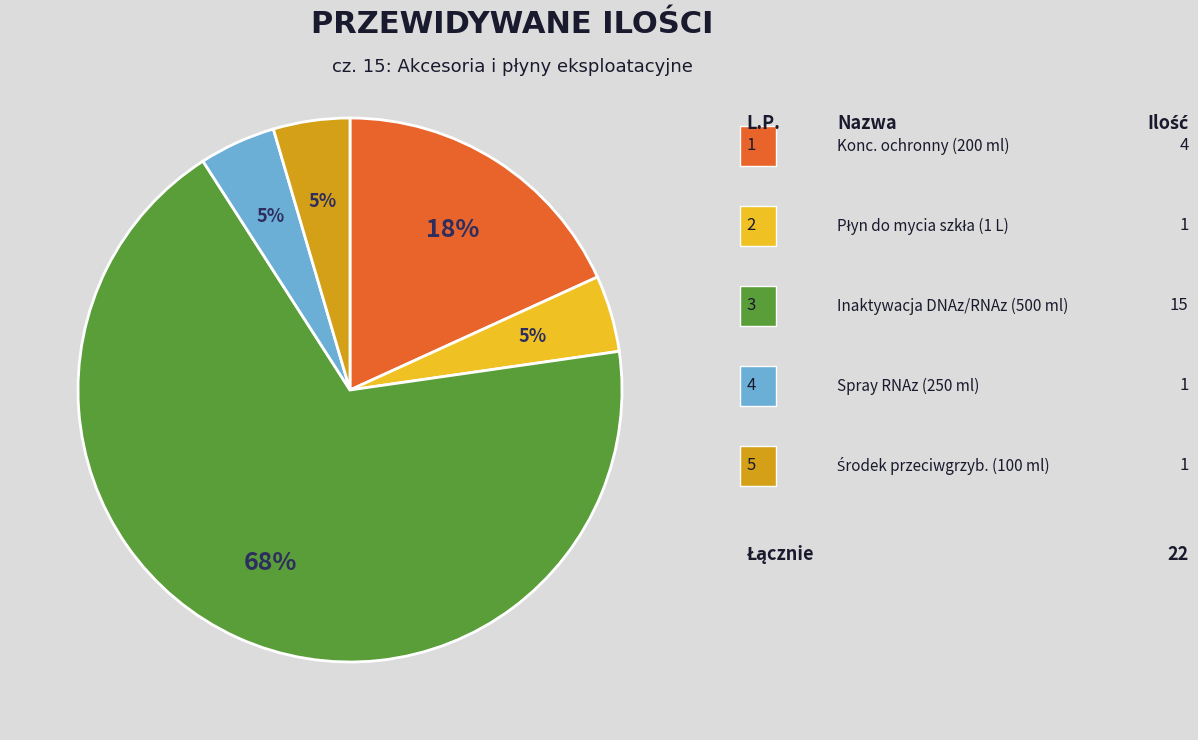

Does any single category account for the majority?

Yes